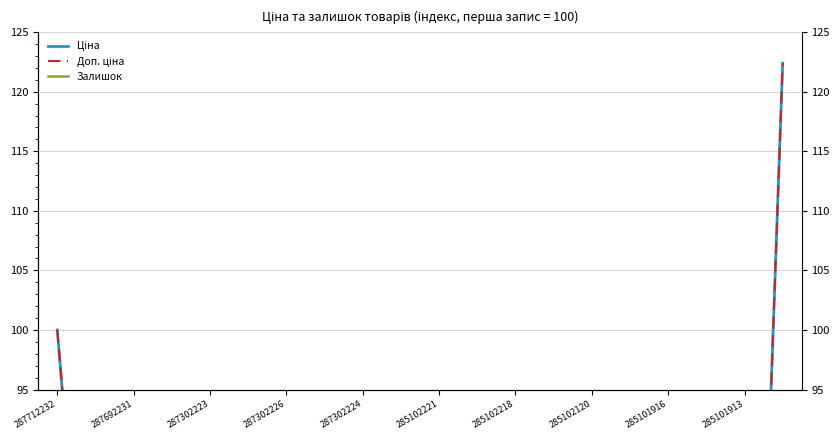

What position from the left is 287302224?

9